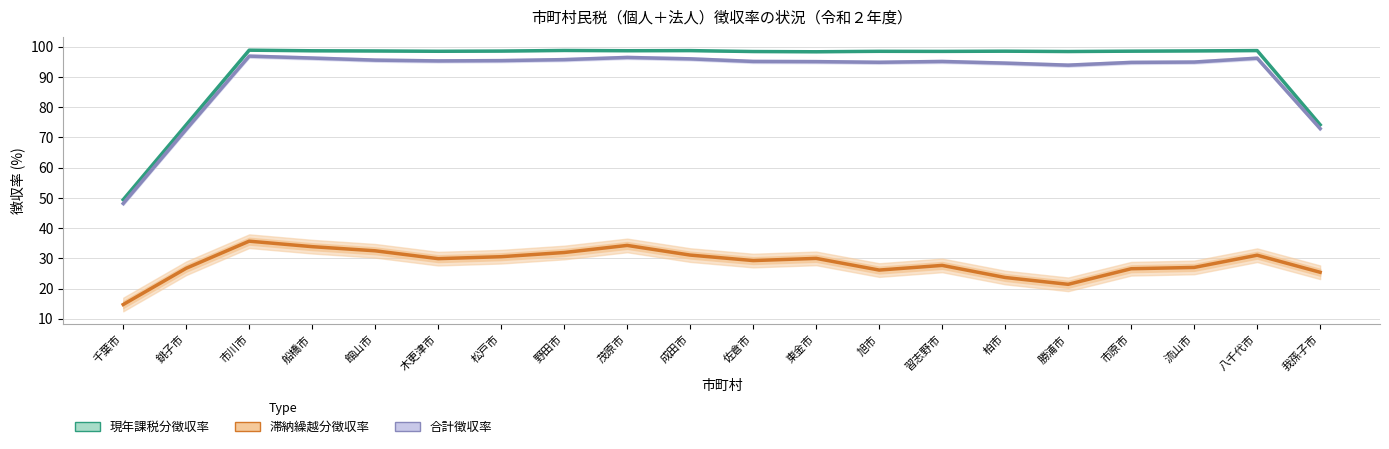

What is the difference between the maximum and minimum values in the 滞納繰越分徴収率 series?

20.9